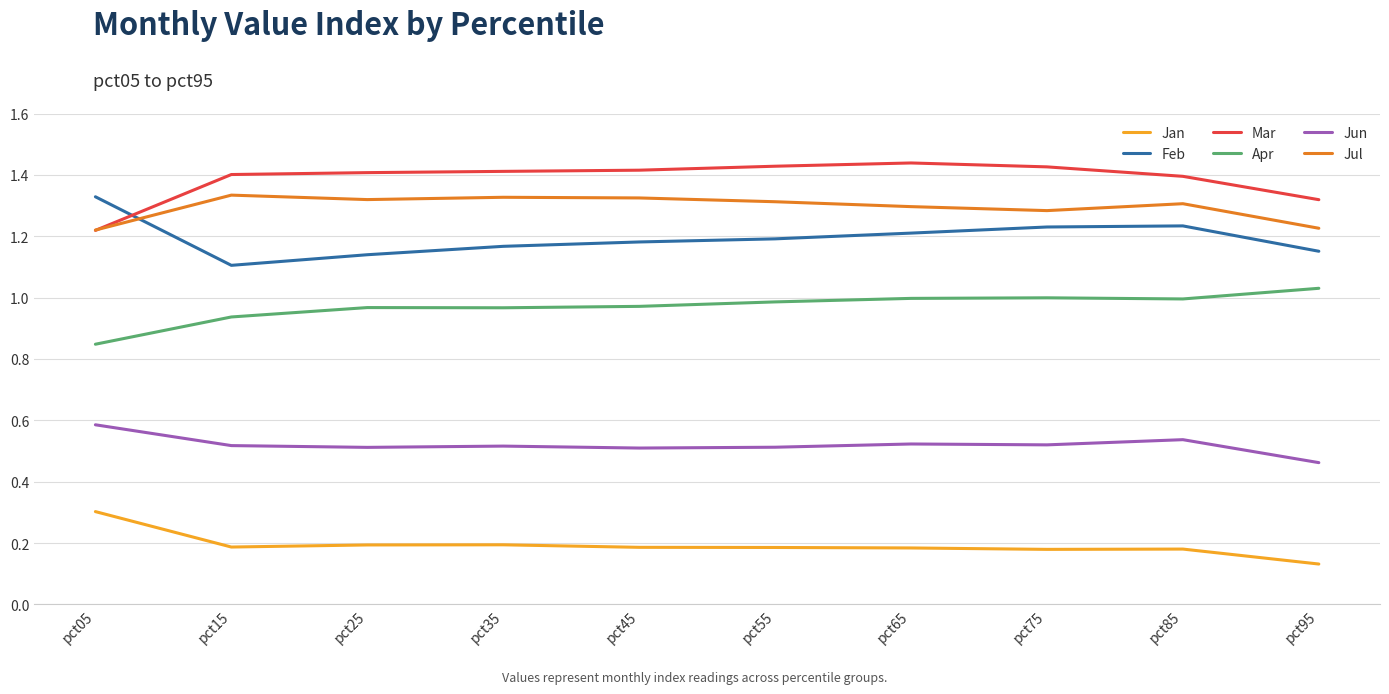

True or false: Apr and Jul intersect in this chart.

False